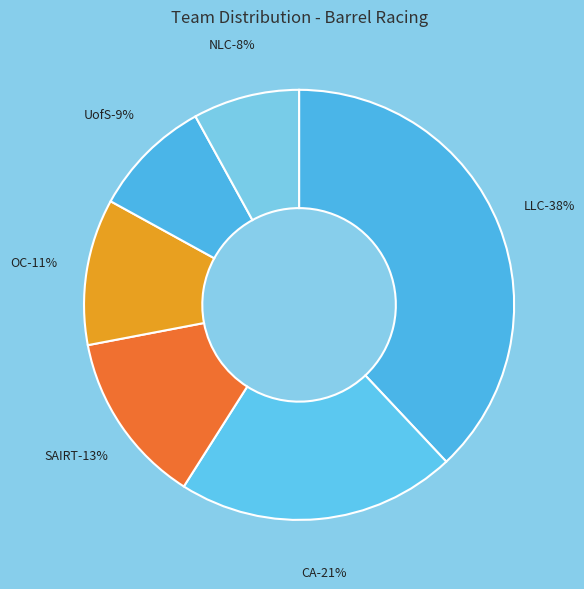

Rank the categories by value from highest to lowest.

LLC, CA, SAIRT, OC, UofS, NLC